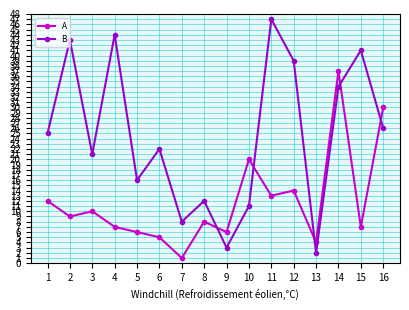

At how many categories does at least one series exceed 23?

8